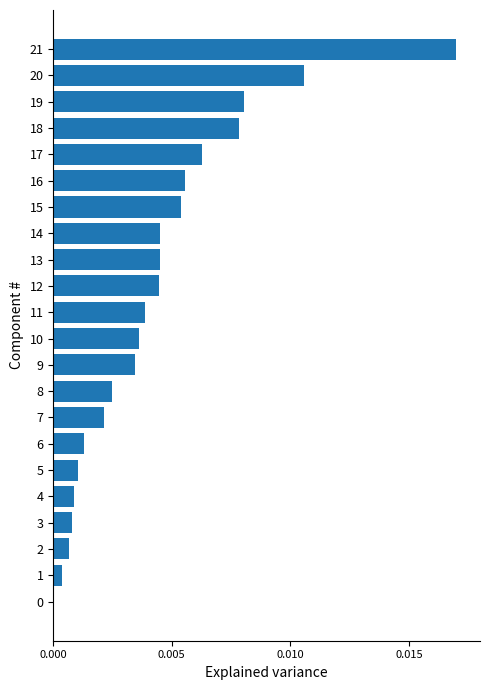

True or false: the data shows 0.0 at 5.

True